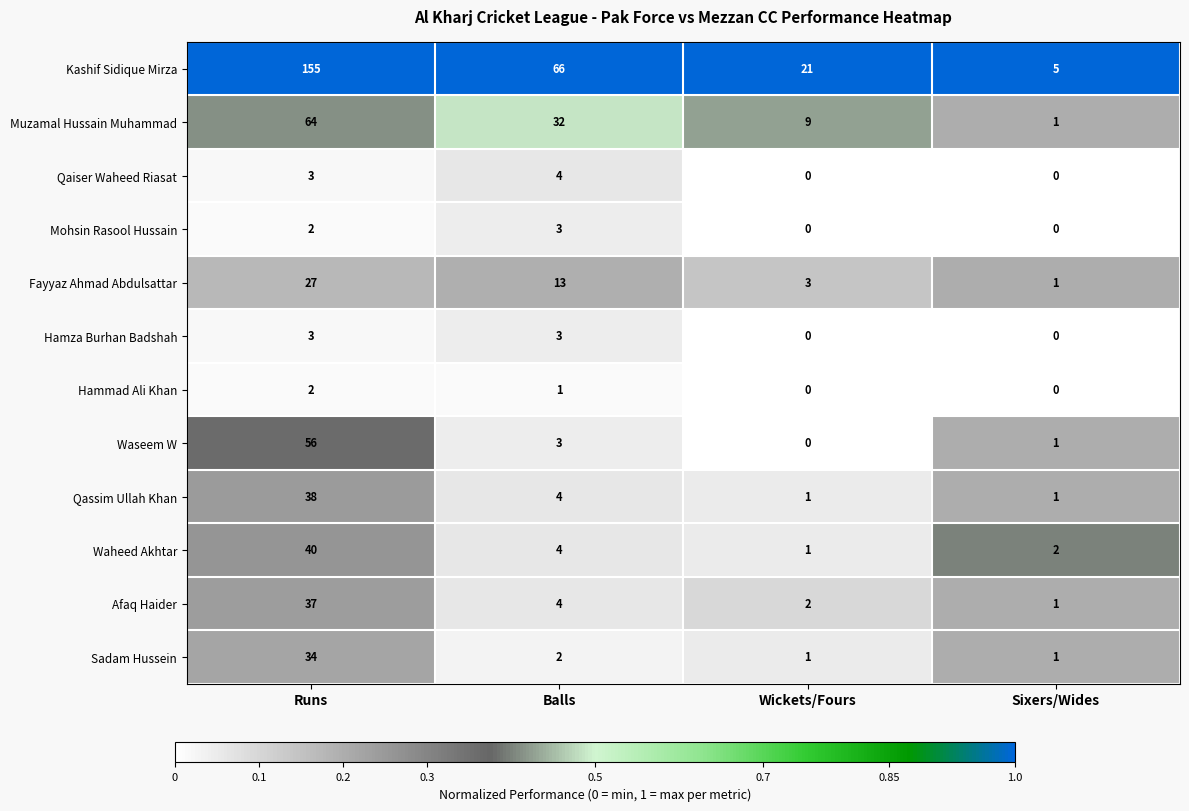

The value of Mohsin Rasool Hussain at Wickets/Fours is 2. True or false?

False